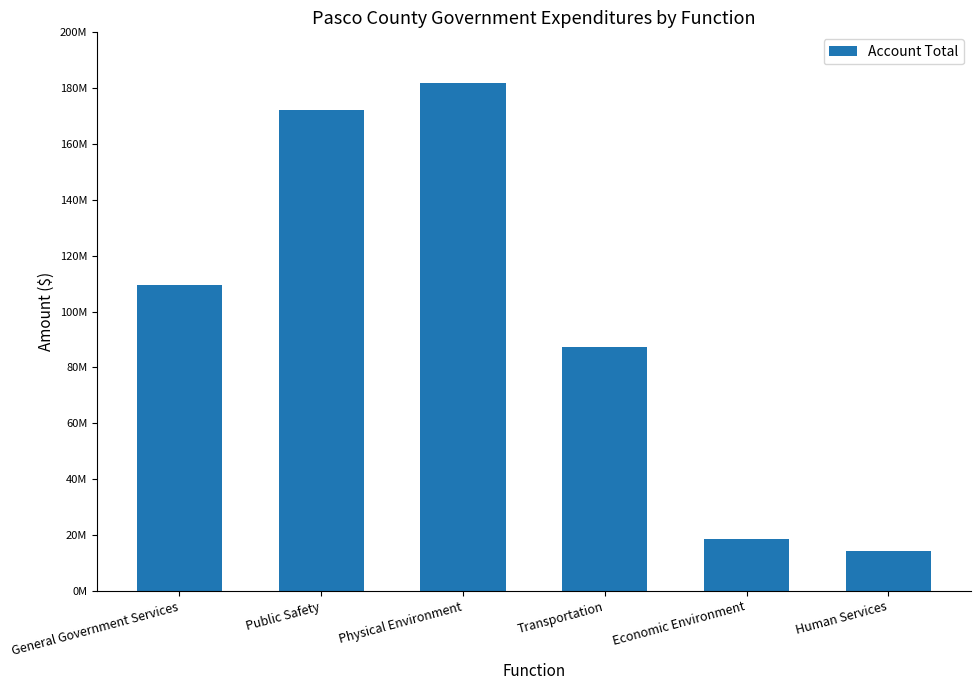

What is the change in value from General Government Services to Transportation?

-22082229